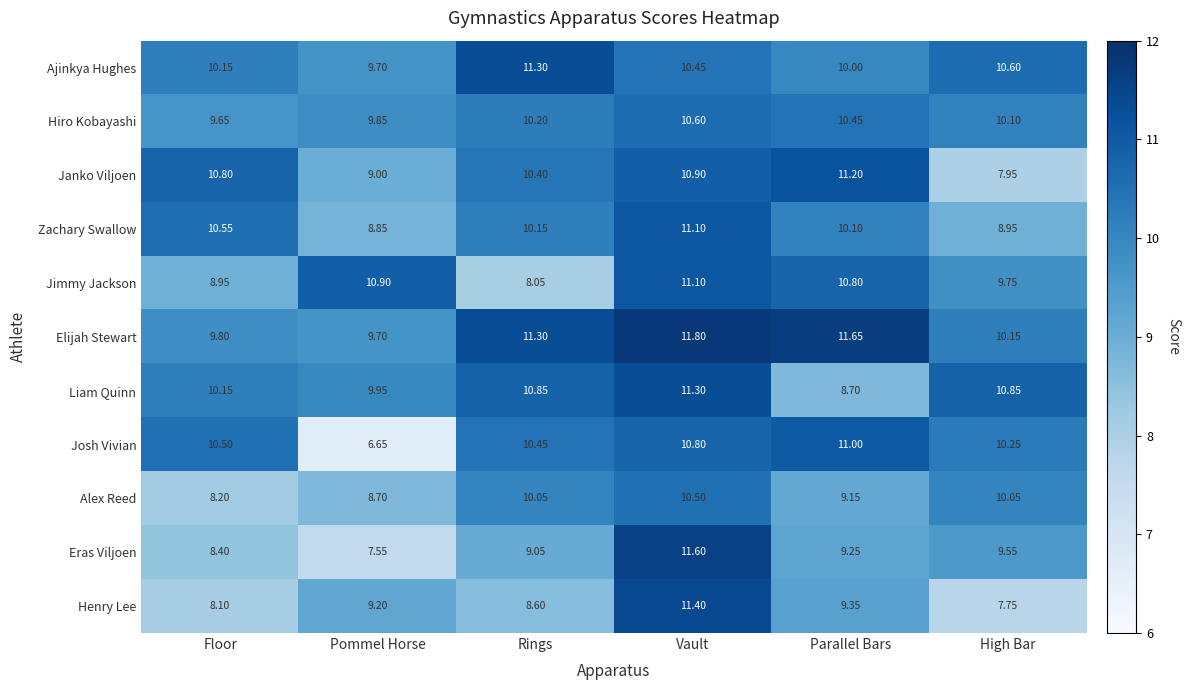

Count the number of data series in this chart.

11